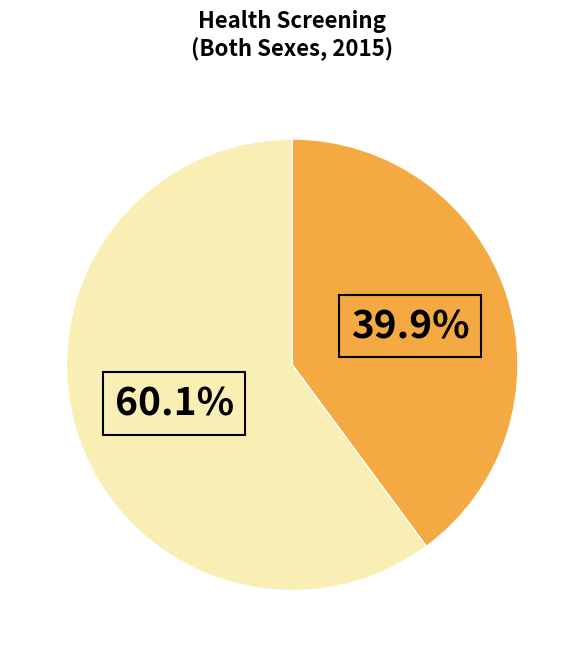

Is there a majority slice in this chart?

Yes